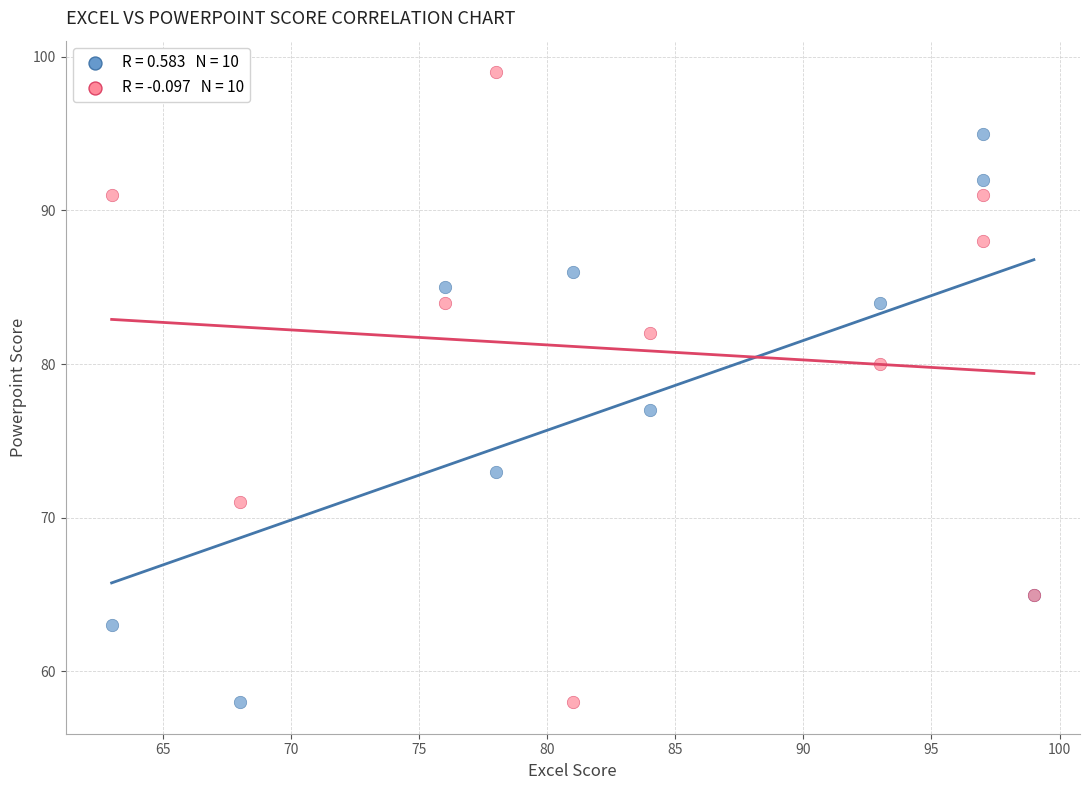

Across all series, what Y value is closest to 78?

77